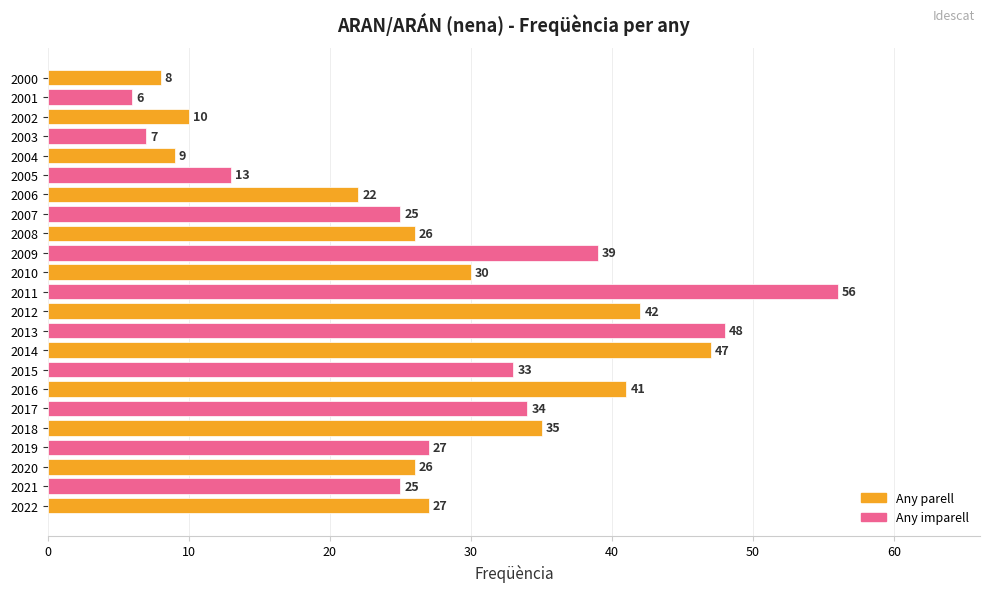

Count the number of data series in this chart.

1